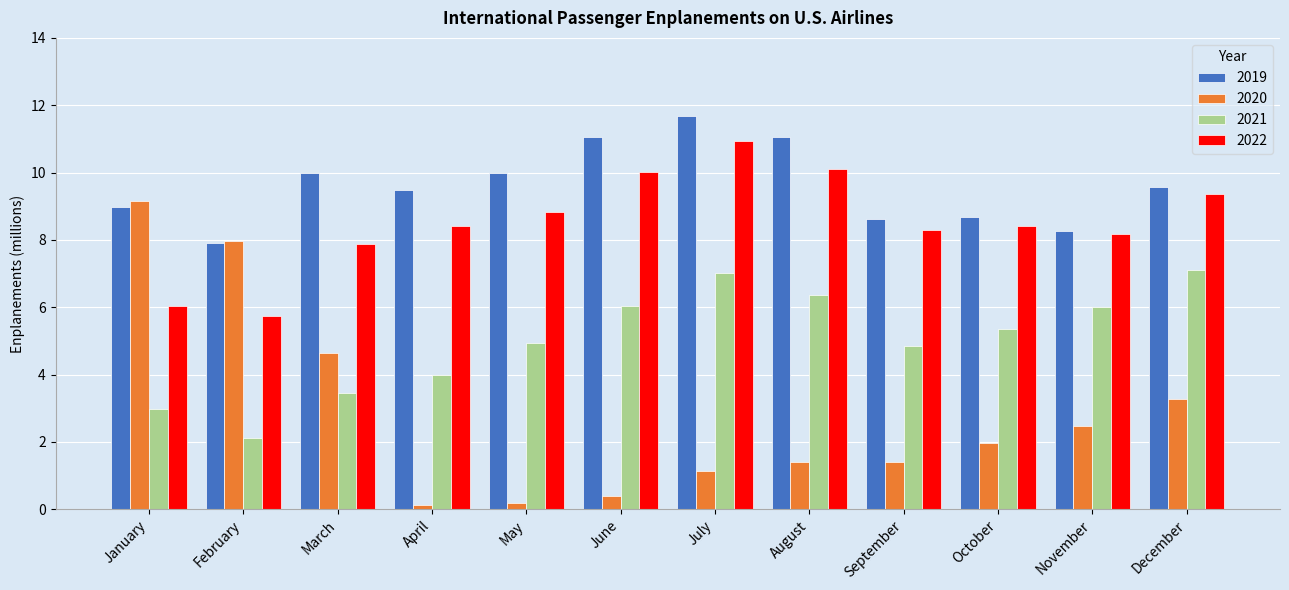

What is the maximum value shown in the chart?

11.7